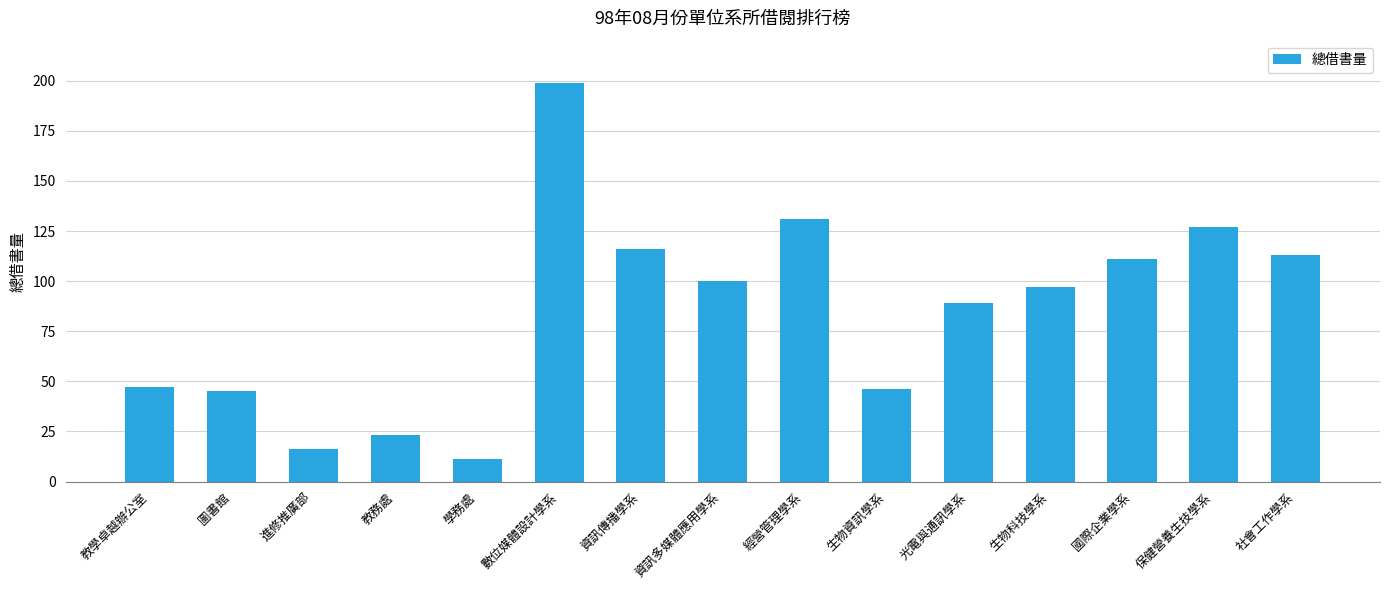

Read the value at 數位媒體設計學系.

199